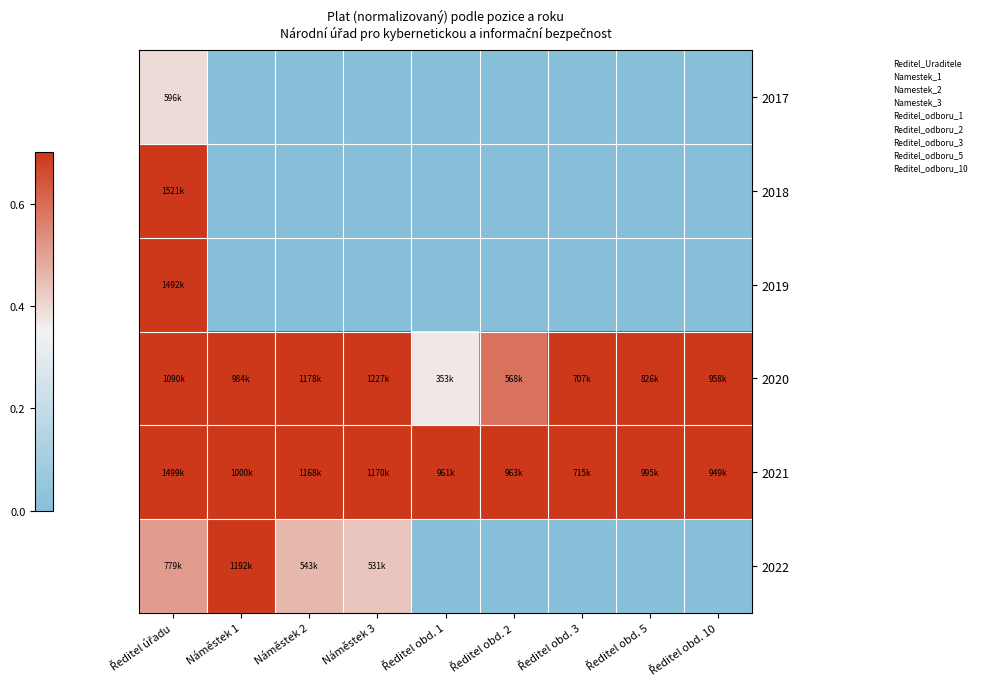

Which series changed the most between Ředitel úřadu and Ředitel obd. 10?

2018